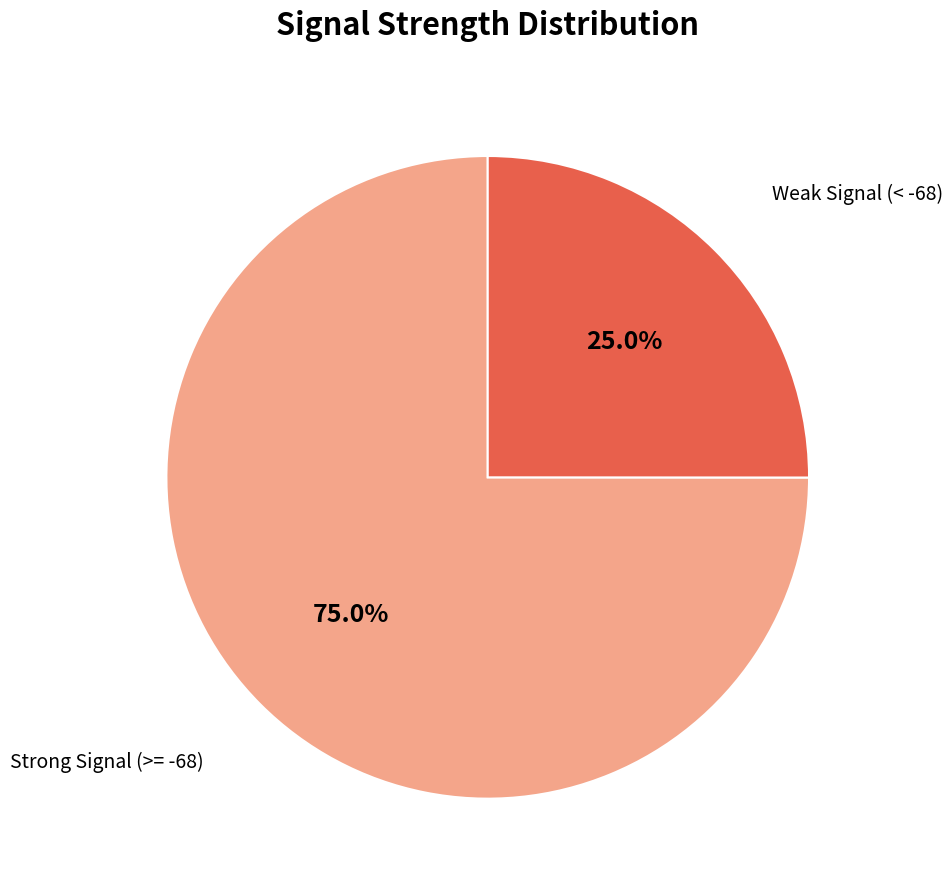

Which has a higher value, Strong Signal (>= -68) or Weak Signal (< -68)?

Strong Signal (>= -68)